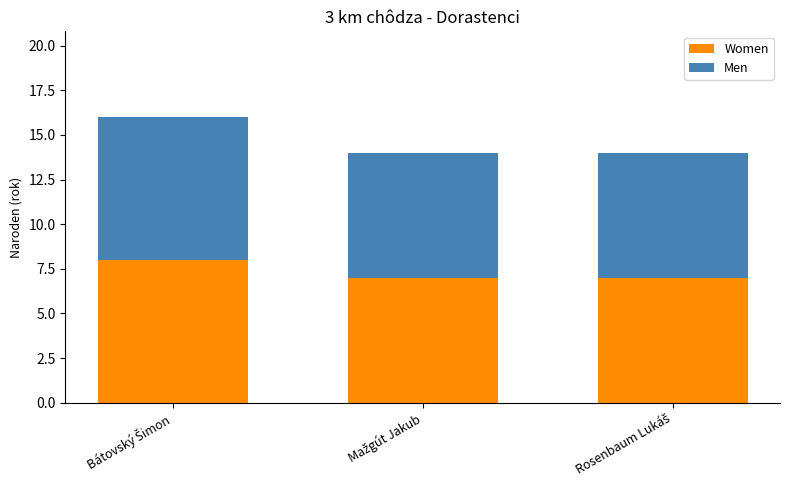

What is the maximum value for Women?

8